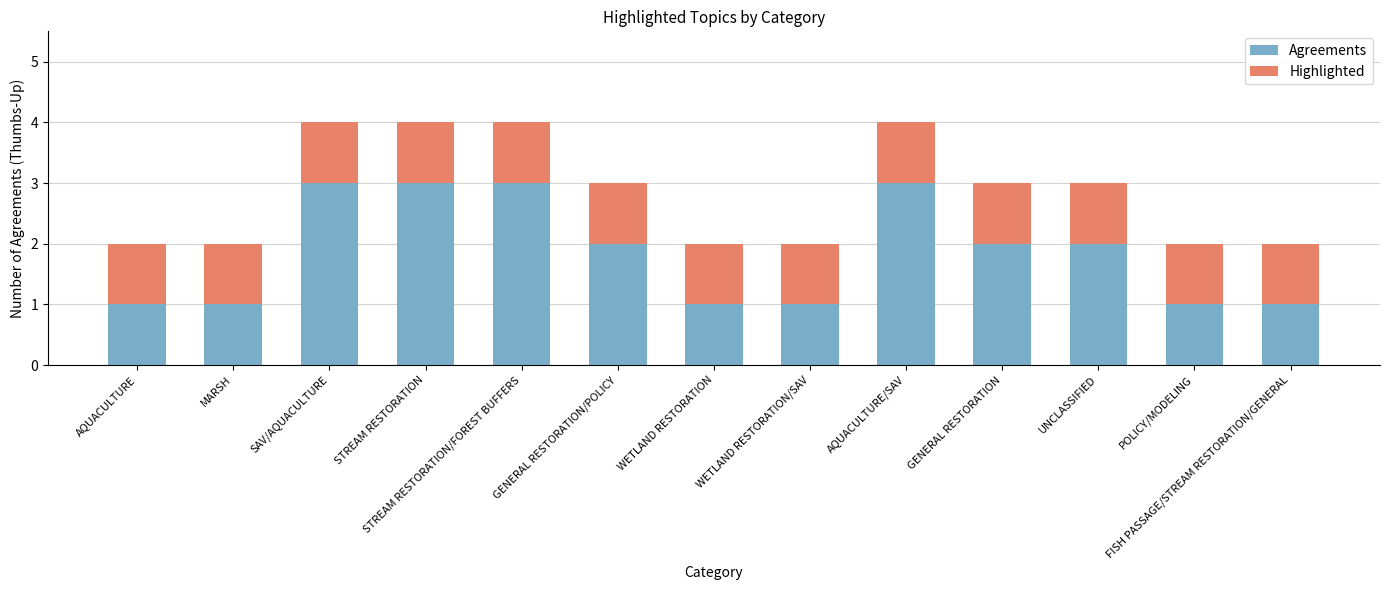

Is it true that Agreements equals 0 at POLICY/MODELING?

False